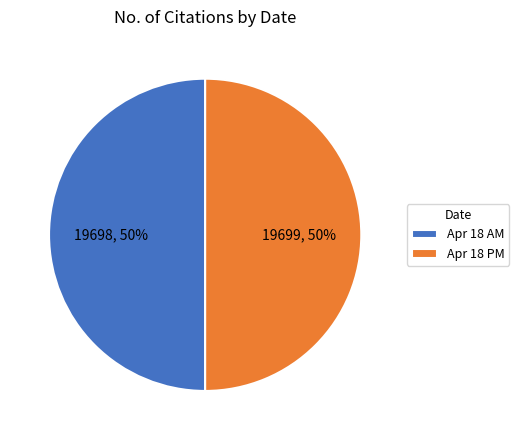

Count the number of slices in the pie.

2